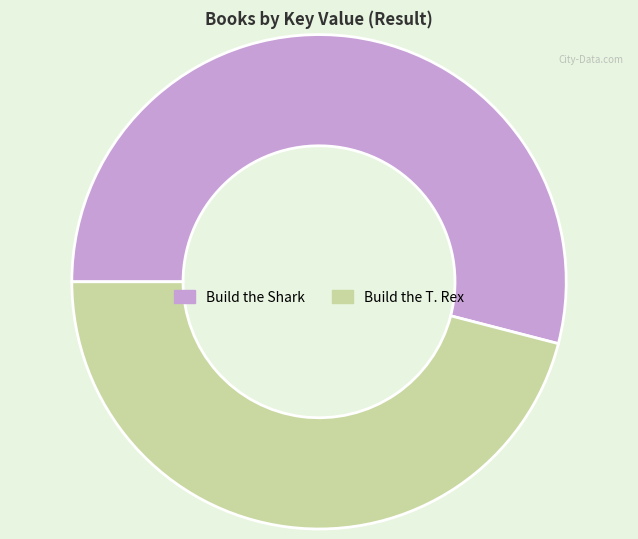

Rank the categories by value from highest to lowest.

Build the Shark, Build the T. Rex